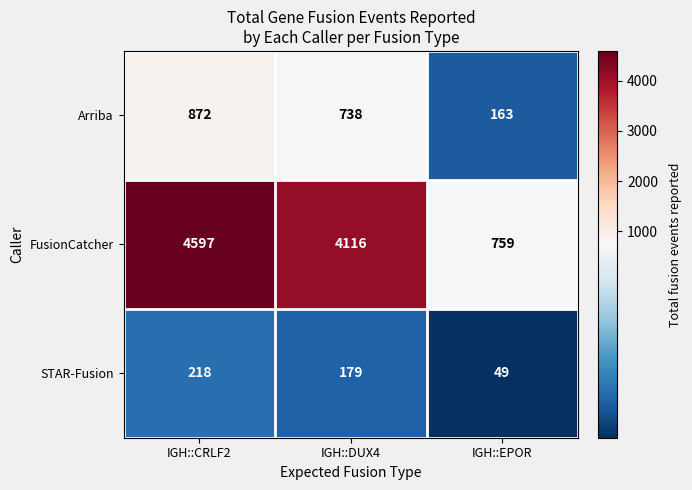

List the series in order of their peak value, highest first.

FusionCatcher, Arriba, STAR-Fusion